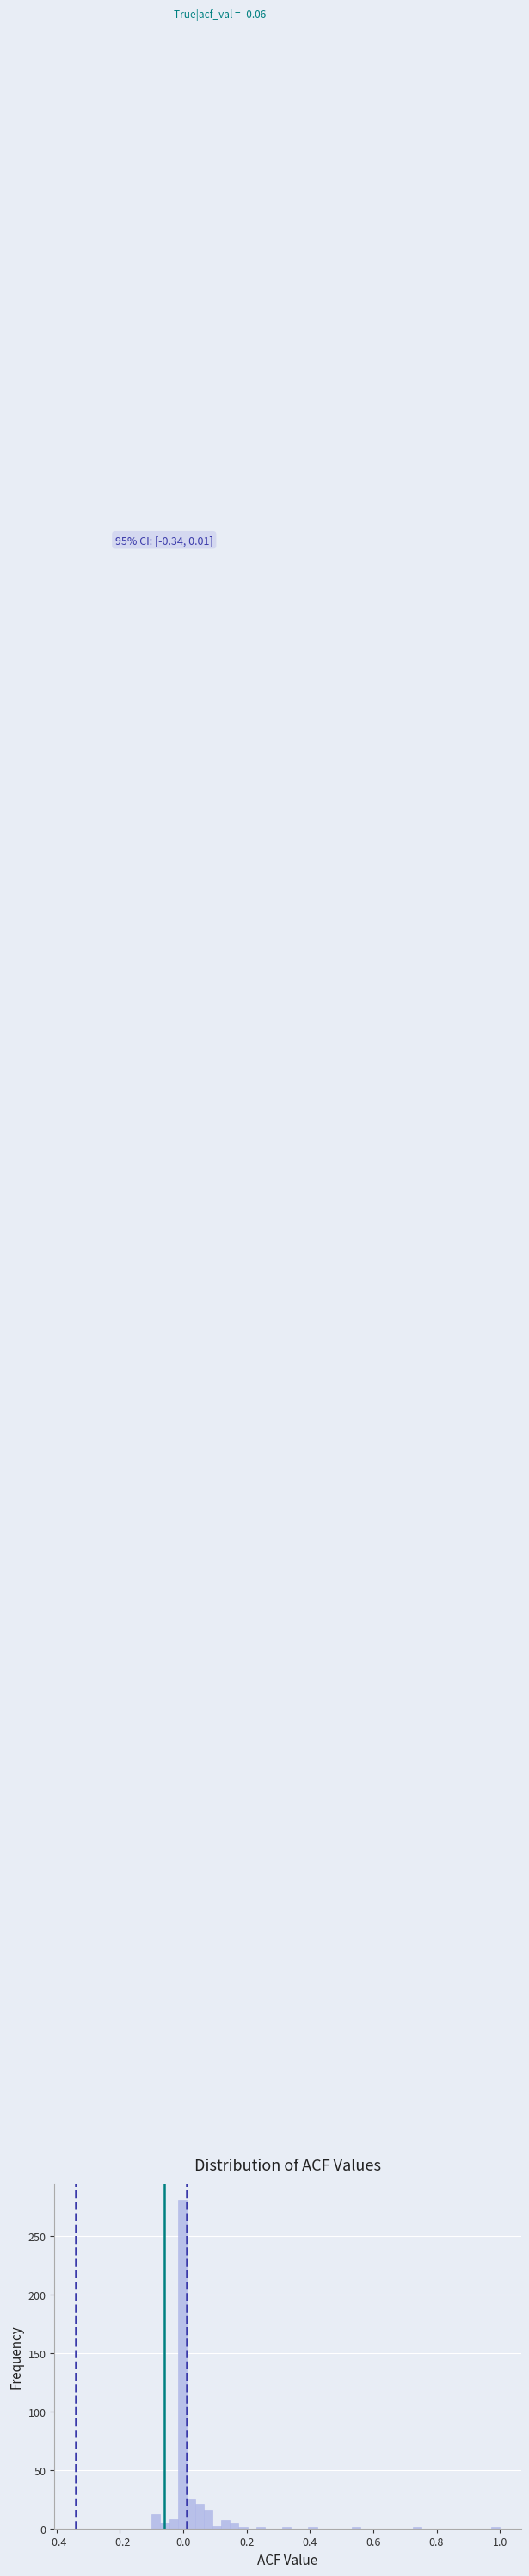

Around what value on the x-axis is the tallest bar? Give the approximate position of its centre, as read against the axis.

0.00